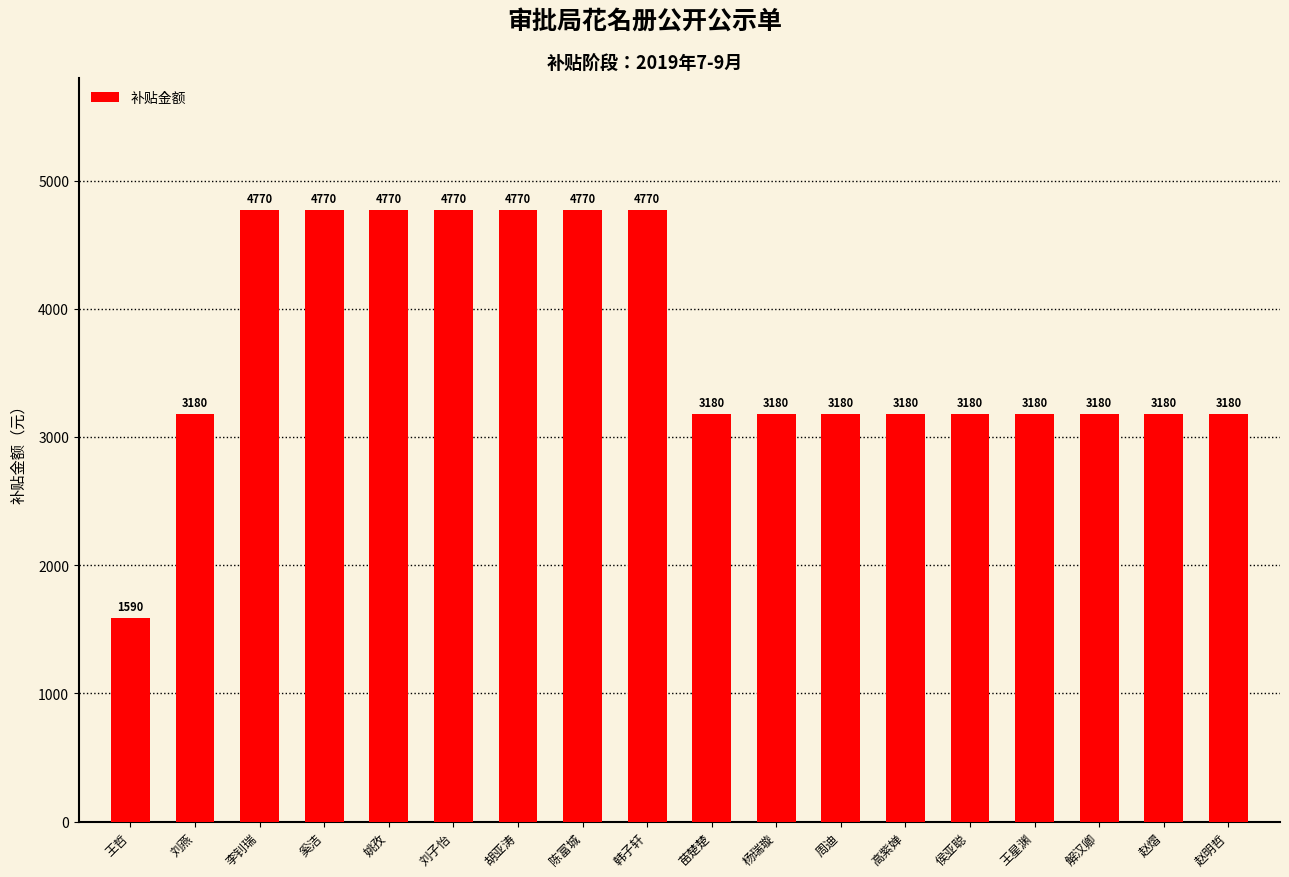

How many values are between 3180 and 4770?

17